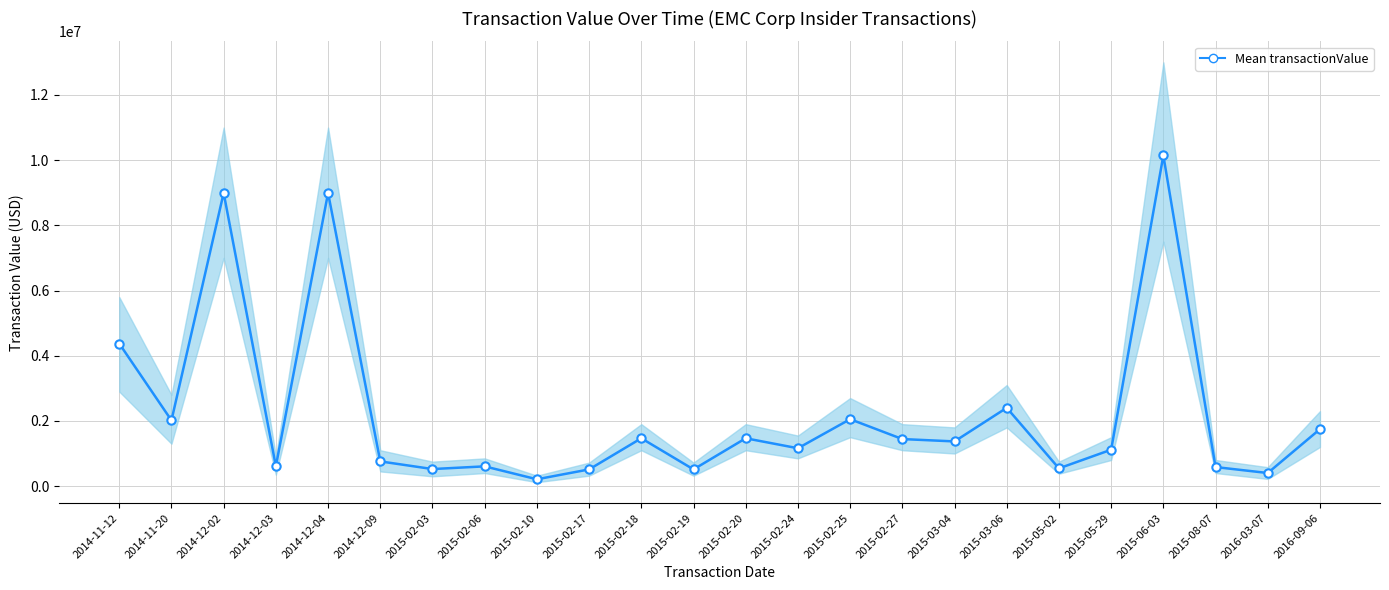

Rank the categories by value from lowest to highest.

2015-02-10, 2016-03-07, 2015-02-17, 2015-02-19, 2015-02-03, 2015-05-02, 2015-08-07, 2015-02-06, 2014-12-03, 2014-12-09, 2015-05-29, 2015-02-24, 2015-03-04, 2015-02-27, 2015-02-18, 2015-02-20, 2016-09-06, 2014-11-20, 2015-02-25, 2015-03-06, 2014-11-12, 2014-12-02, 2014-12-04, 2015-06-03